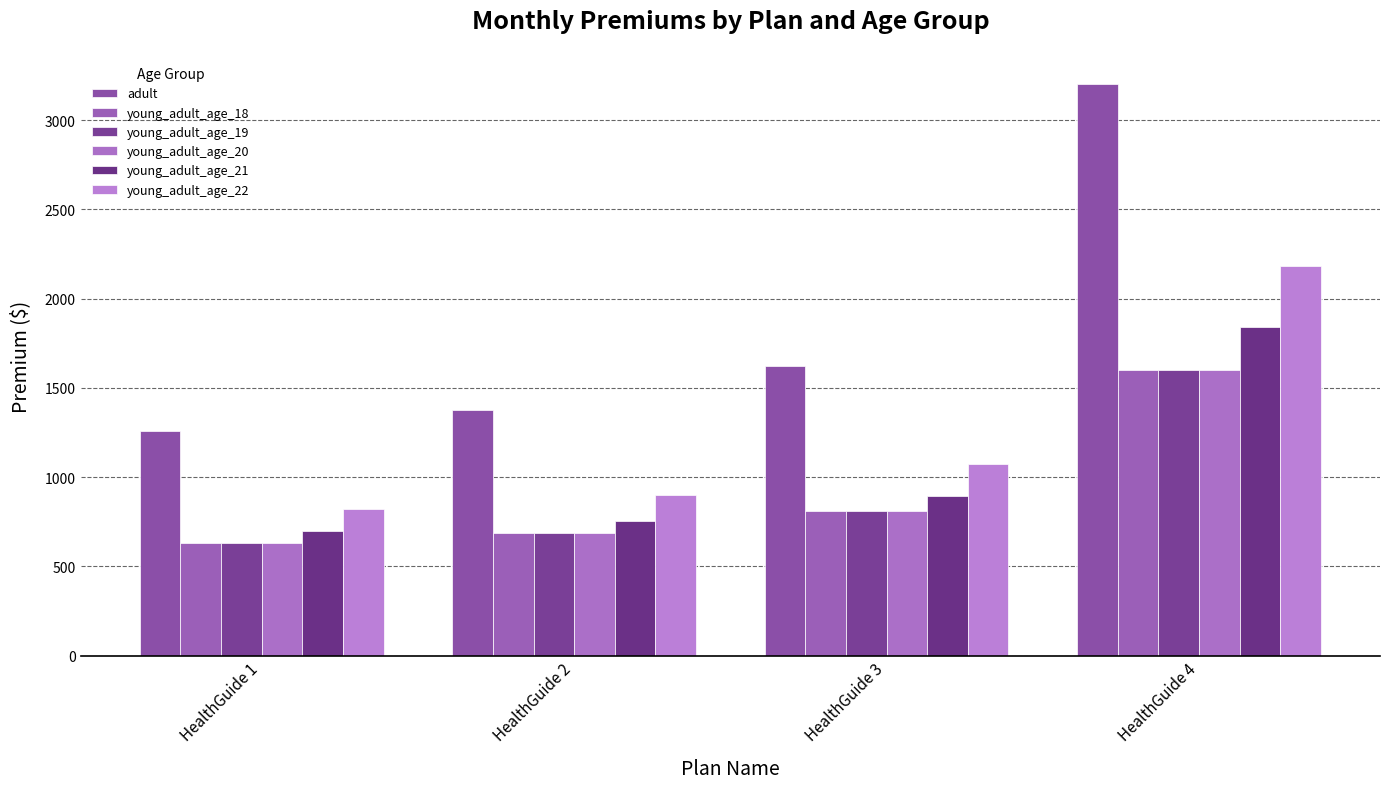

How many bars are there in each group?

6